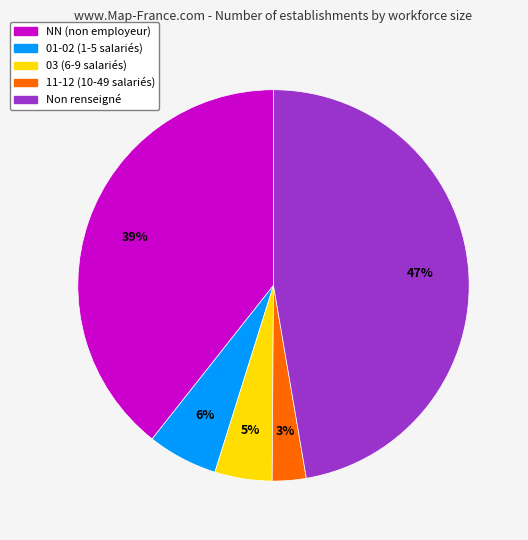

Does any single category account for the majority?

No